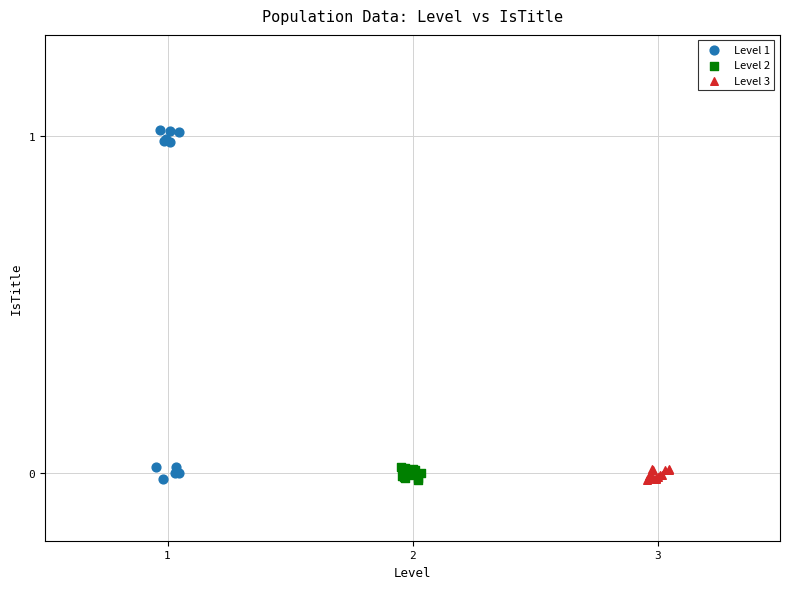

Which series has the widest spread of Y values?

Level 1